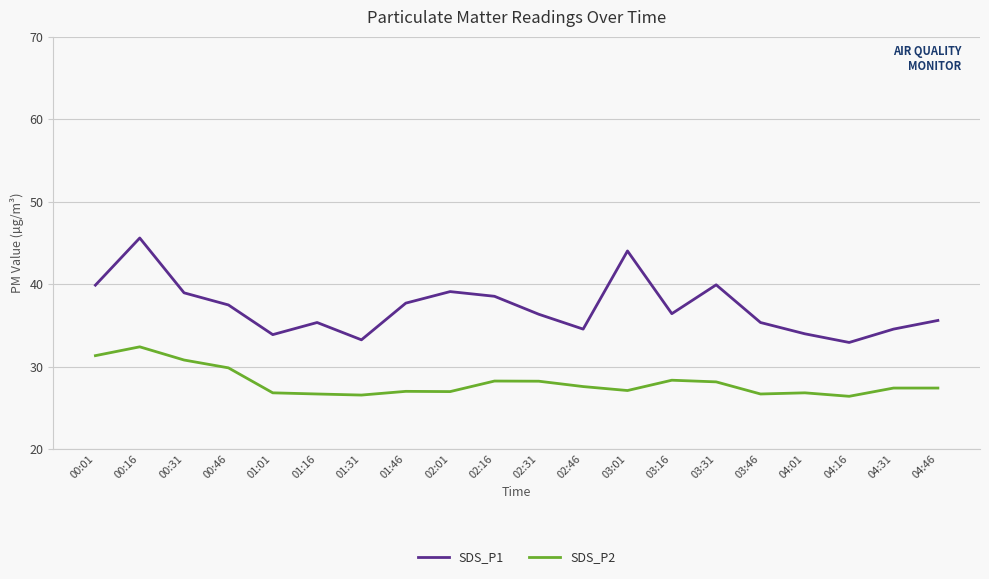

True or false: SDS_P1 has a value of 14.4 at 02:01.

False